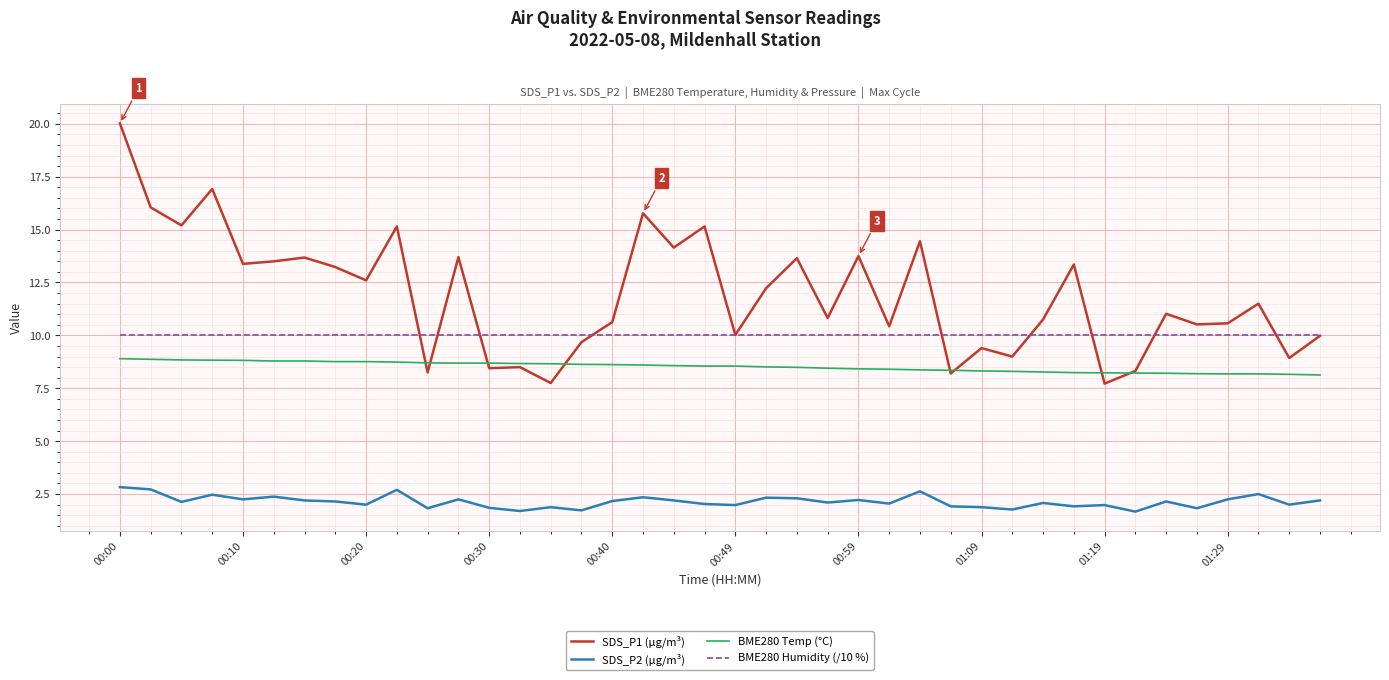

True or false: SDS_P1 (µg/m³) and SDS_P2 (µg/m³) intersect in this chart.

False